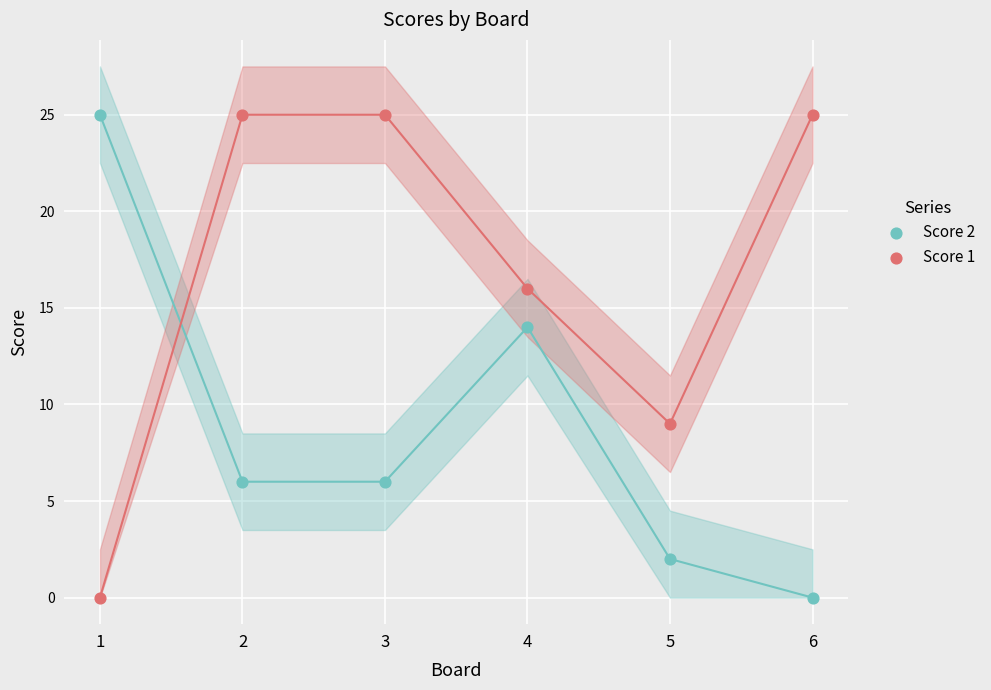

What are all the series names shown in the legend?

Score 2, Score 1